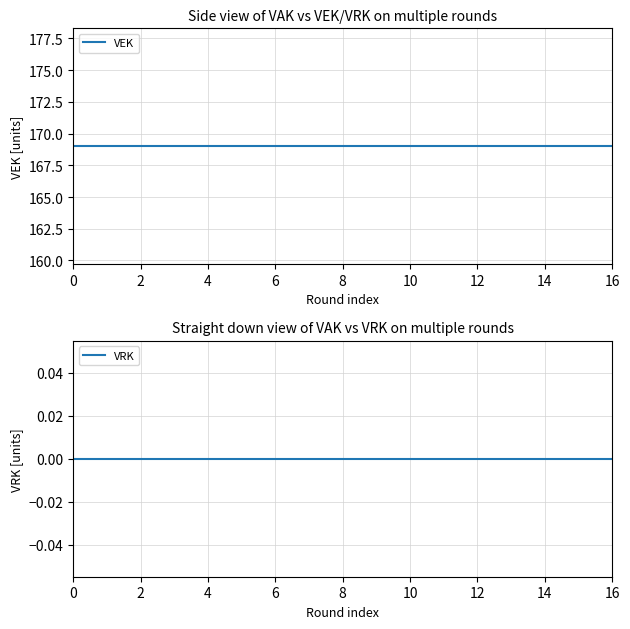

The VEK series shows 169 at 9. True or false?

True